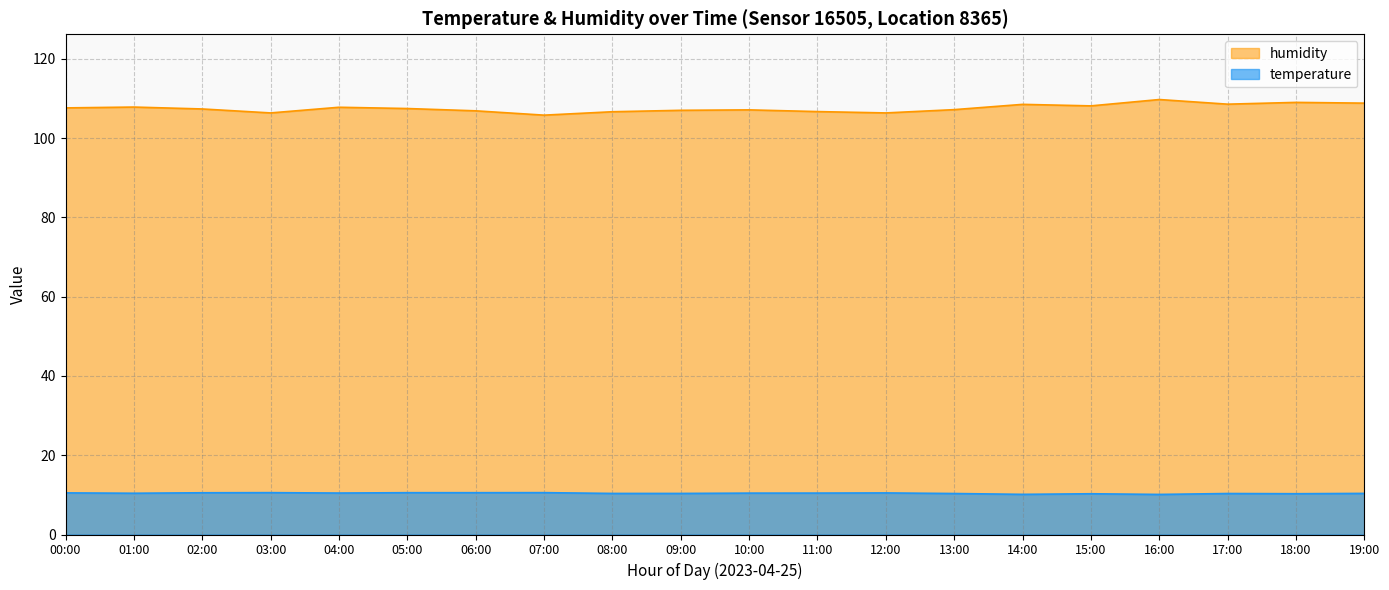

Does the chart have visible grid lines?

Yes